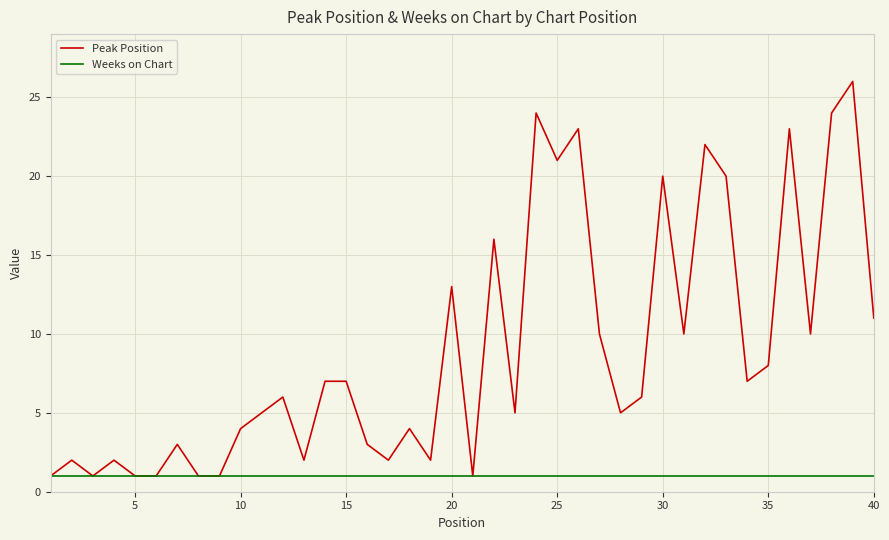

What is the highest value of the Peak Position series?

26